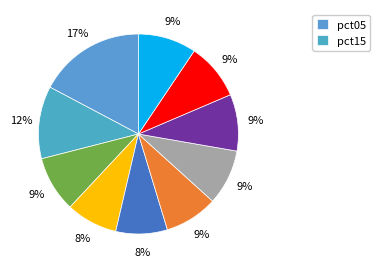

How many segments does this pie chart have?

10